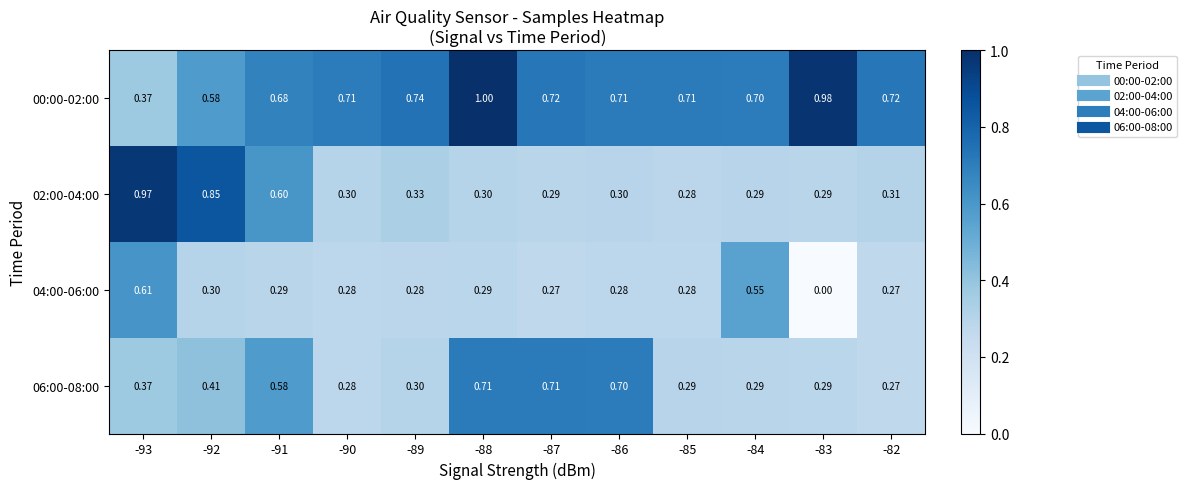

Is the value of 02:00-04:00 at -93 greater than the value of 04:00-06:00 at -91?

Yes